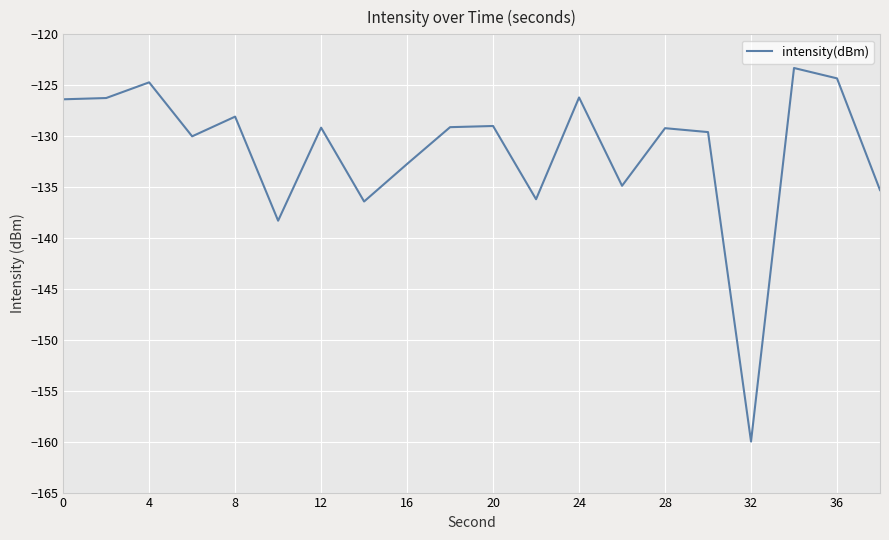

What is the minimum value shown in the chart?

-160.0